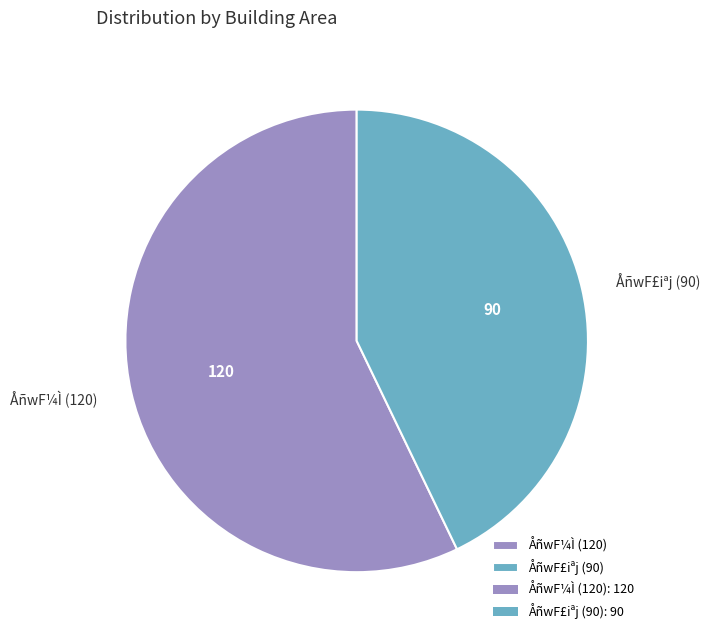

Which has a higher value, ÅñwF¼Ì (120) or ÅñwF£iªj (90)?

ÅñwF¼Ì (120)